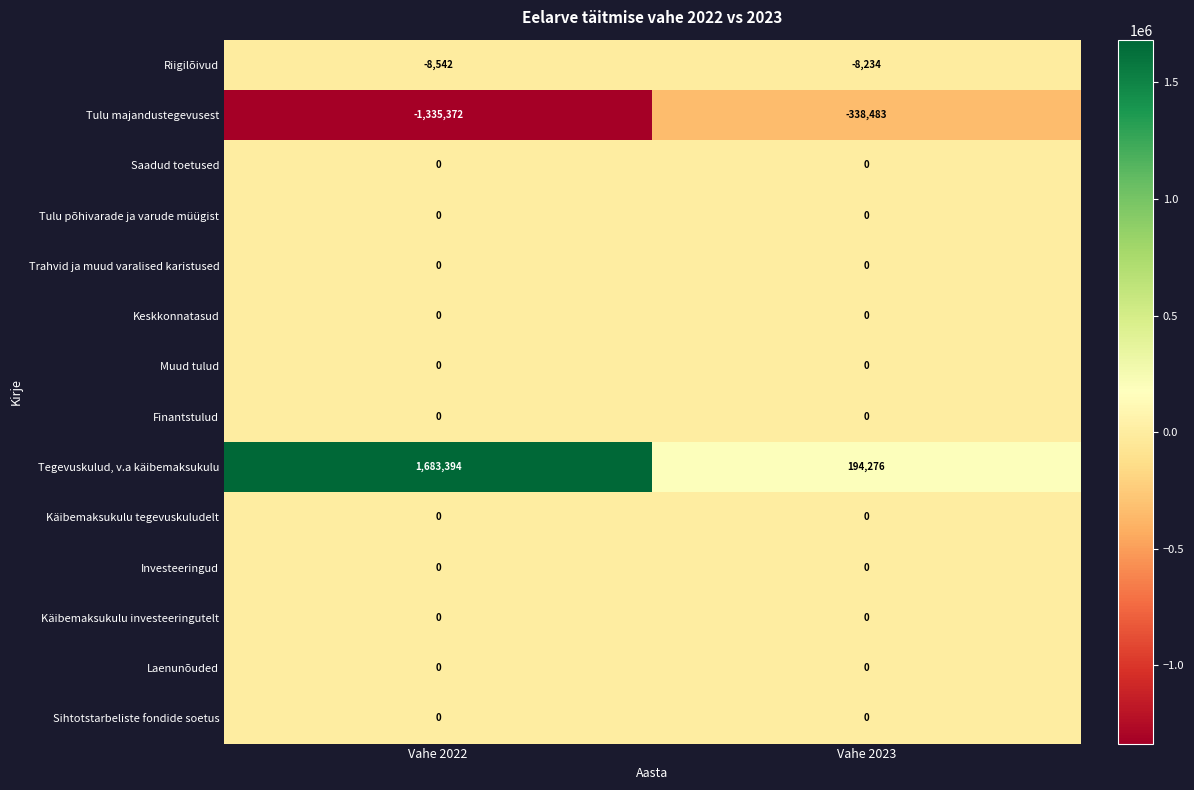

Is it true that Finantstulud equals 0 at Vahe 2023?

True